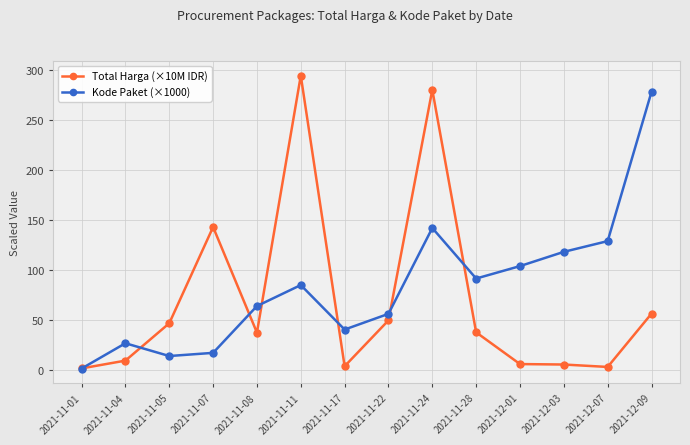

At which label does Total Harga (×10M IDR) first exceed 37?

2021-11-05